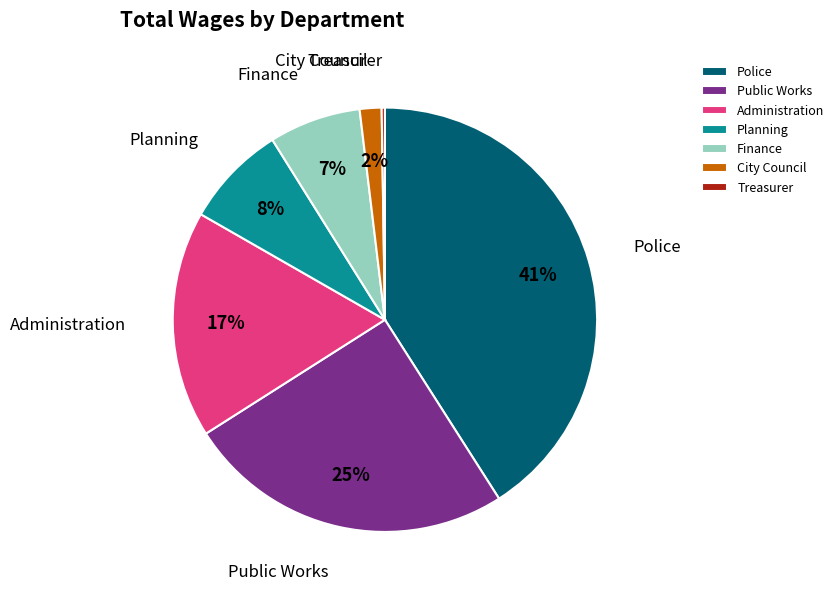

To the nearest percent, what percentage of the pie is Public Works?

25%